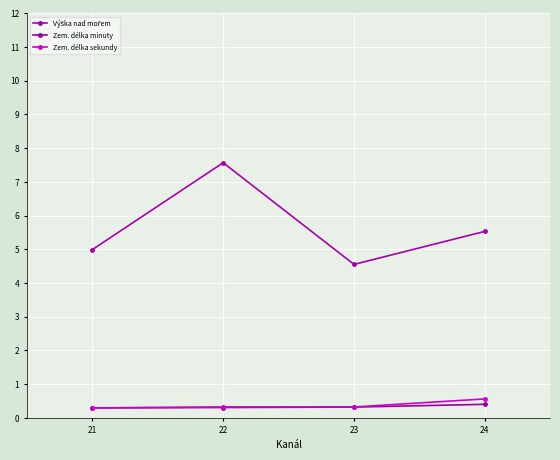

How many Výška nad mořem values are between 4 and 7?

3